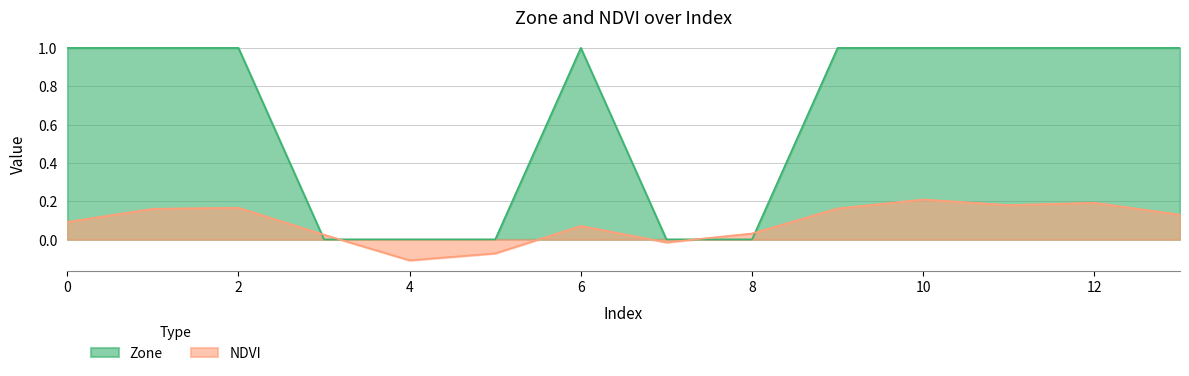

Rank the series at 4 from highest to lowest value.

Zone, NDVI